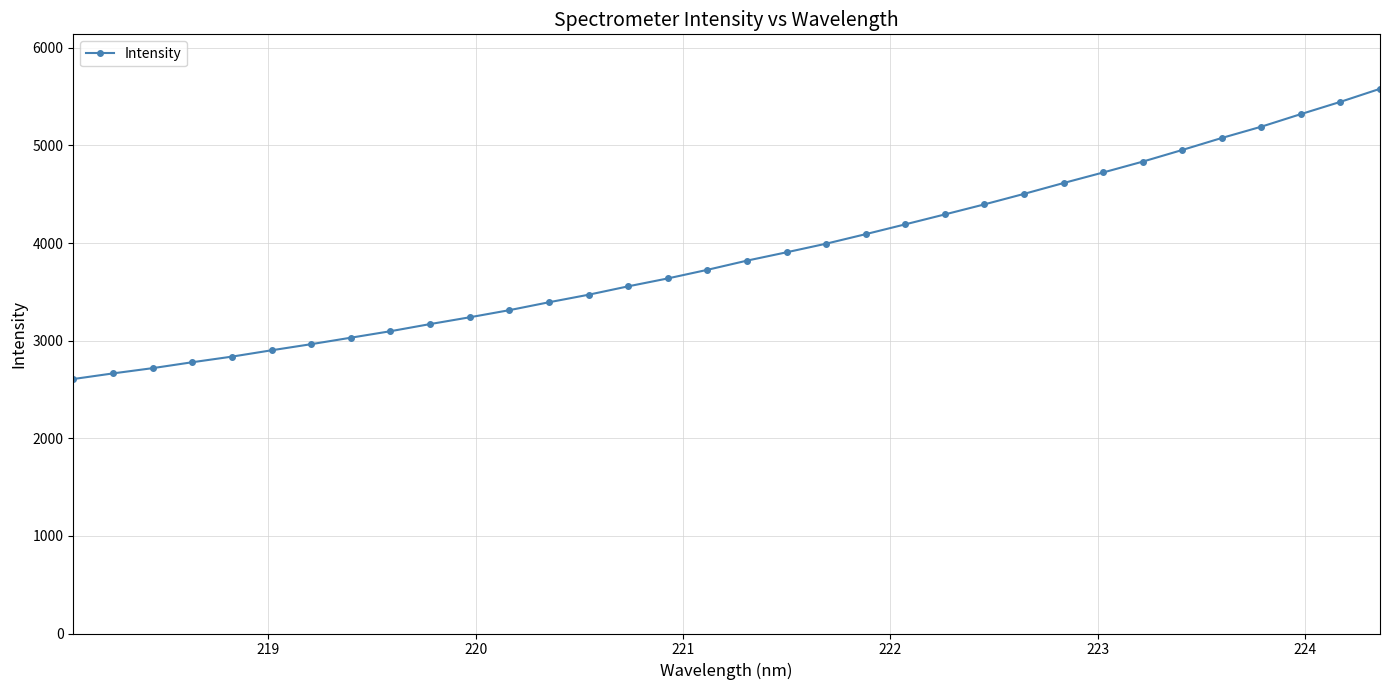

What is the value of the 5th point from the left?

2836.1